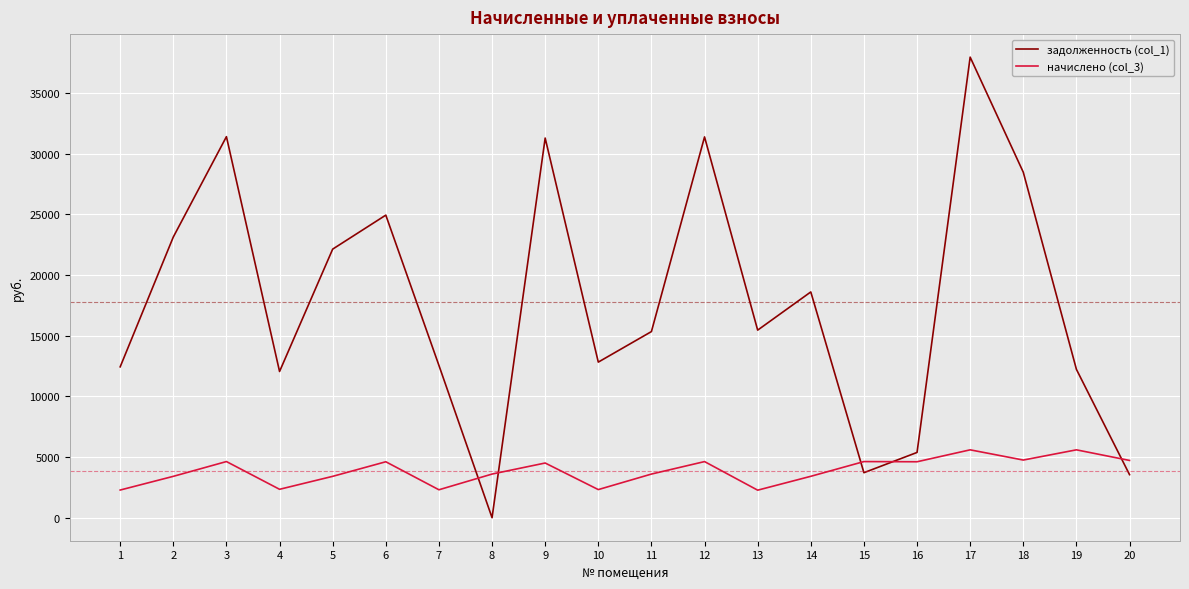

Is the value of задолженность (col_1) at 18 greater than the value of начислено (col_3) at 20?

Yes